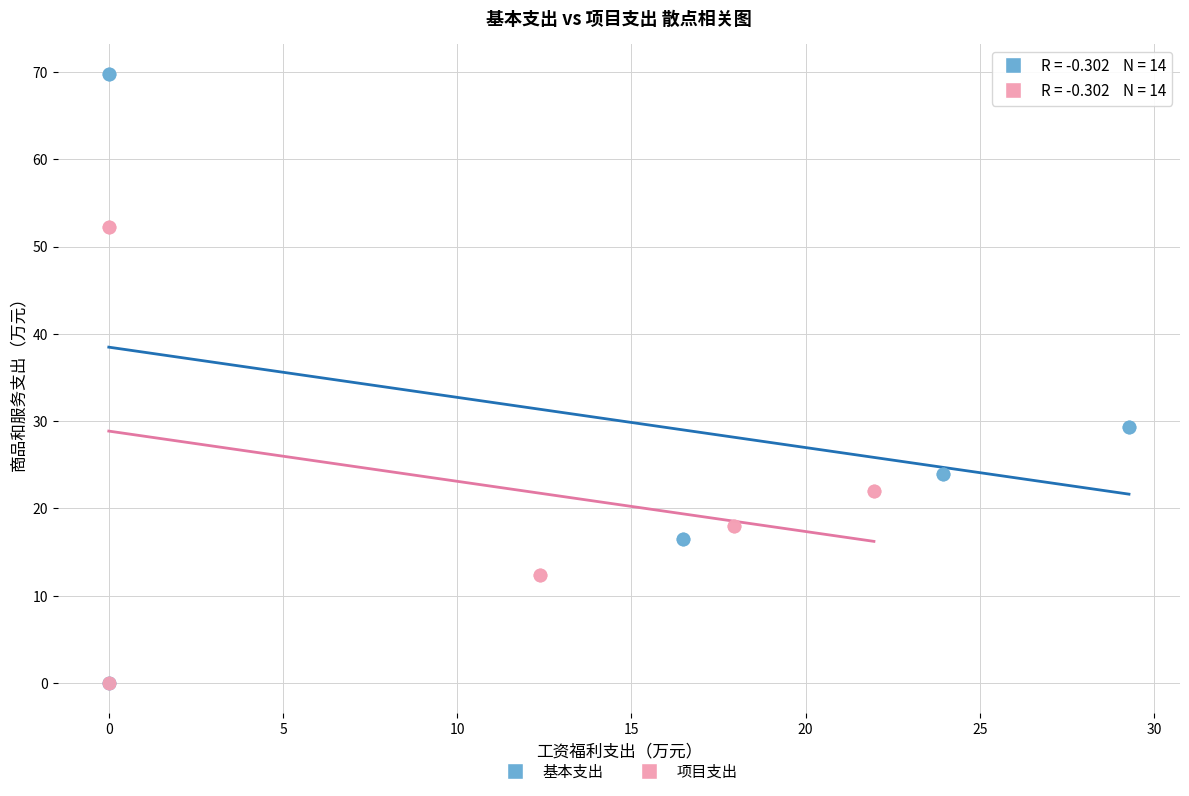

Which series has the largest Y range (max minus min)?

基本支出